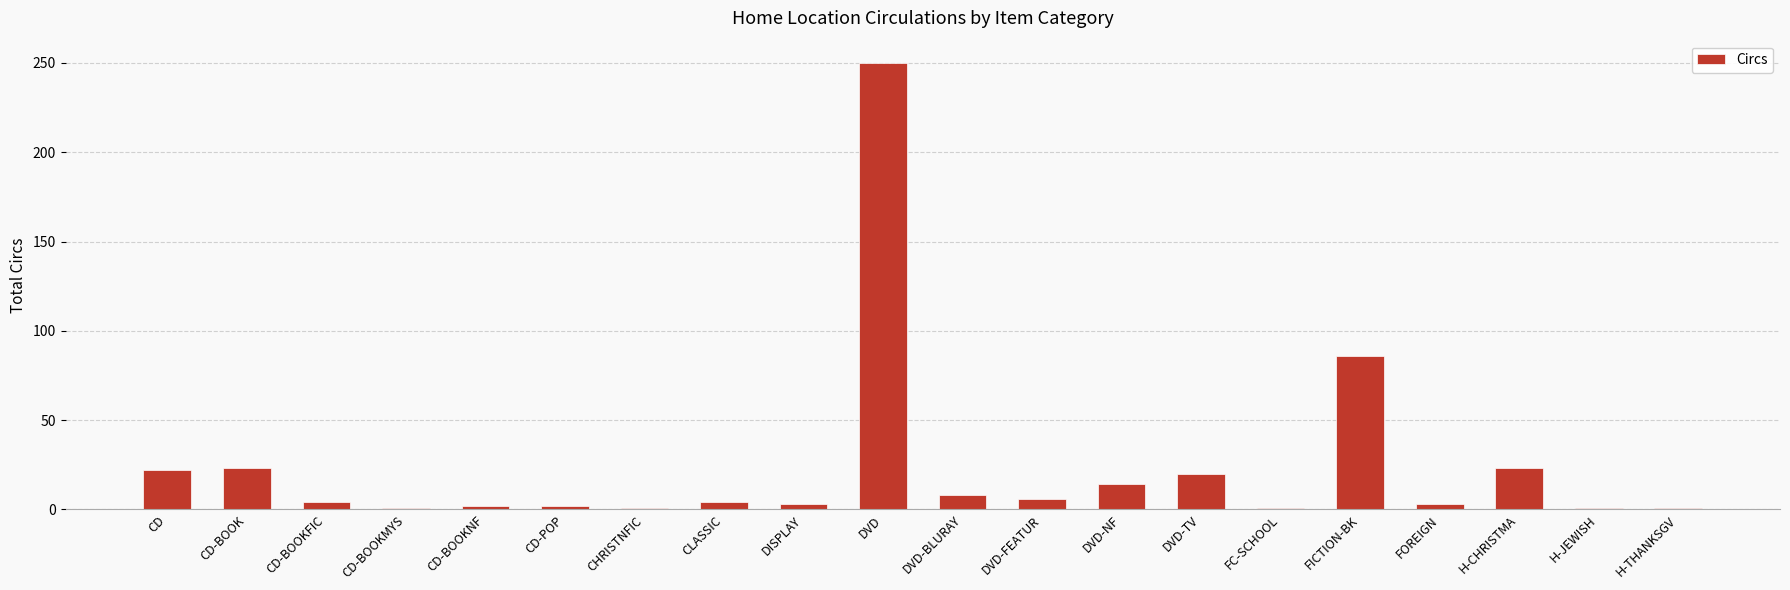

What is the value of the 3rd bar from the left?

4